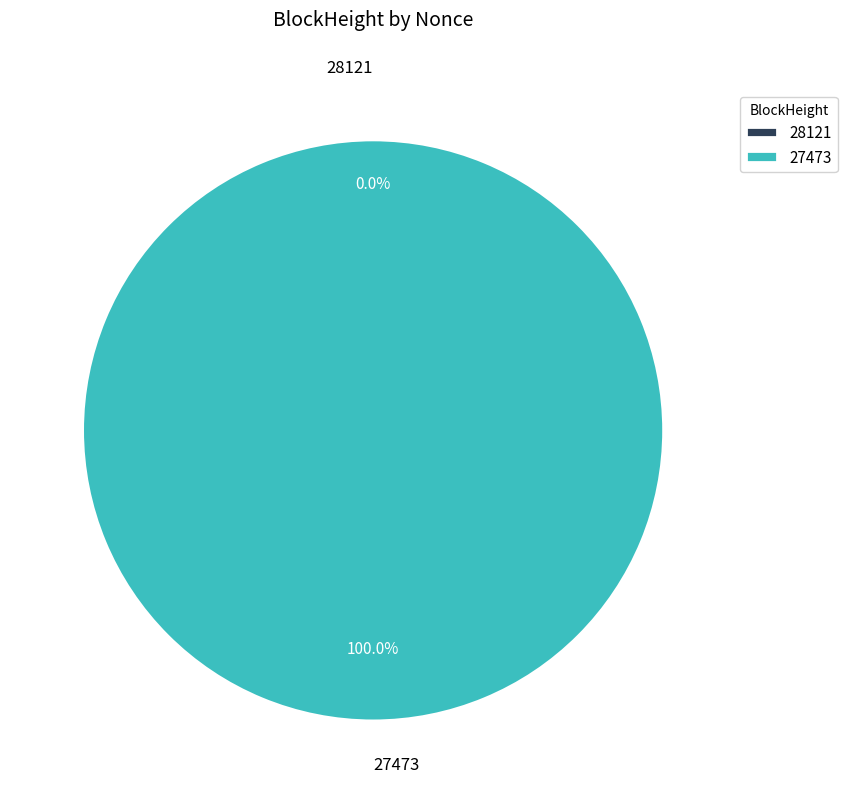

Is 28121 the majority of the pie?

No